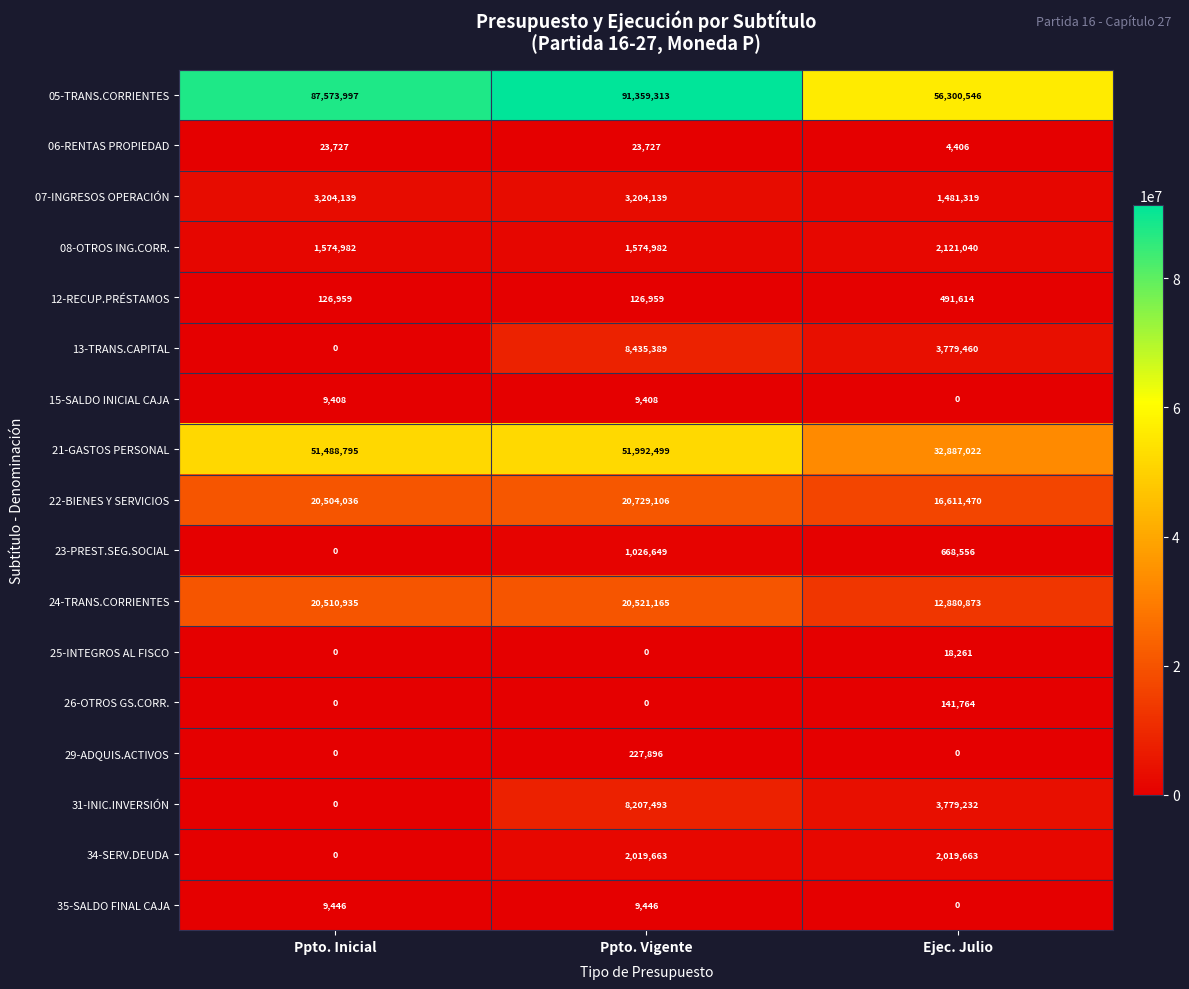

Between Ppto. Vigente and Ejec. Julio, which series saw the biggest shift?

05-TRANS.CORRIENTES